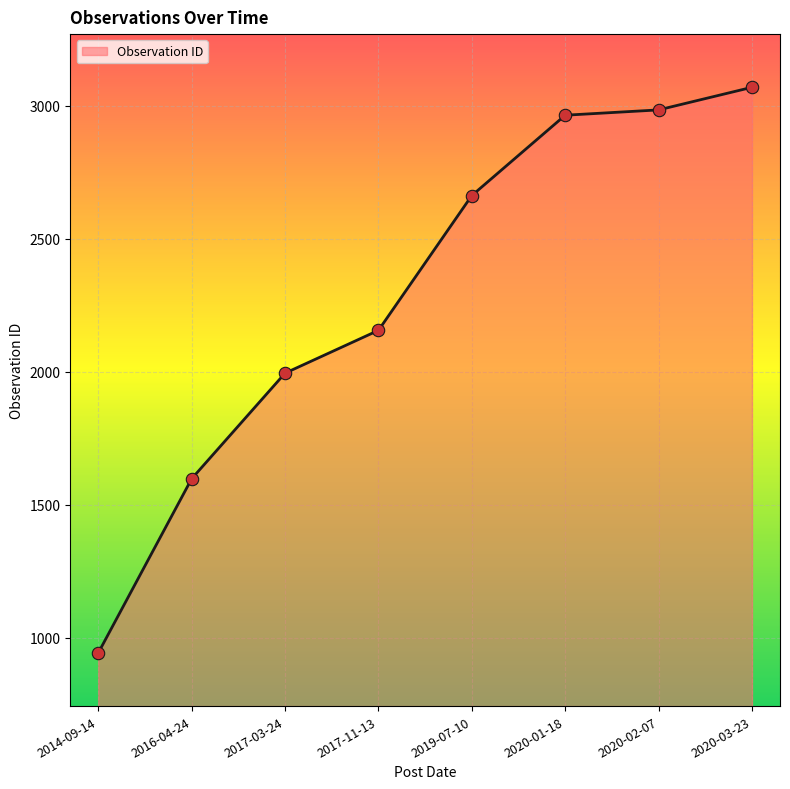

Which has a higher value, 2017-11-13 or 2014-09-14?

2017-11-13